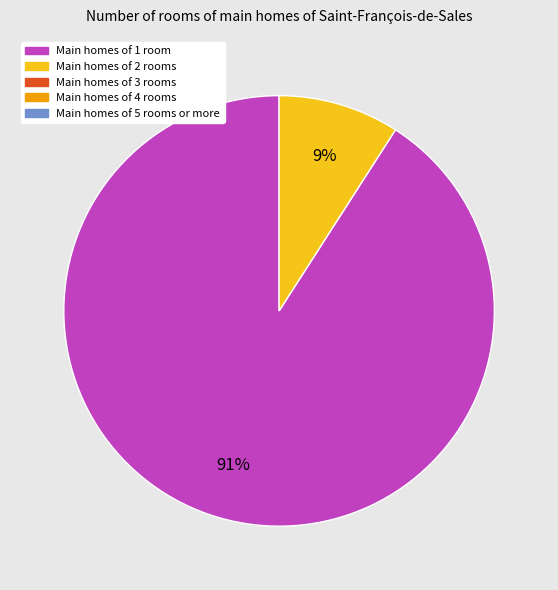

Does any single category account for the majority?

Yes